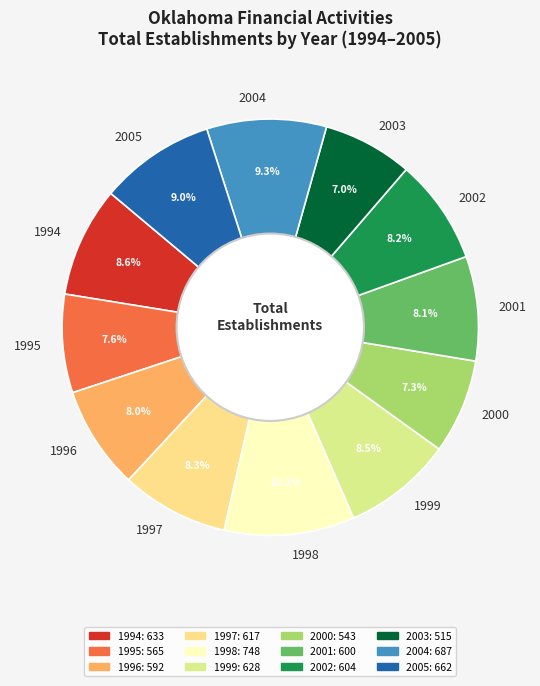

True or false: 2002 accounts for 1% of the total.

False